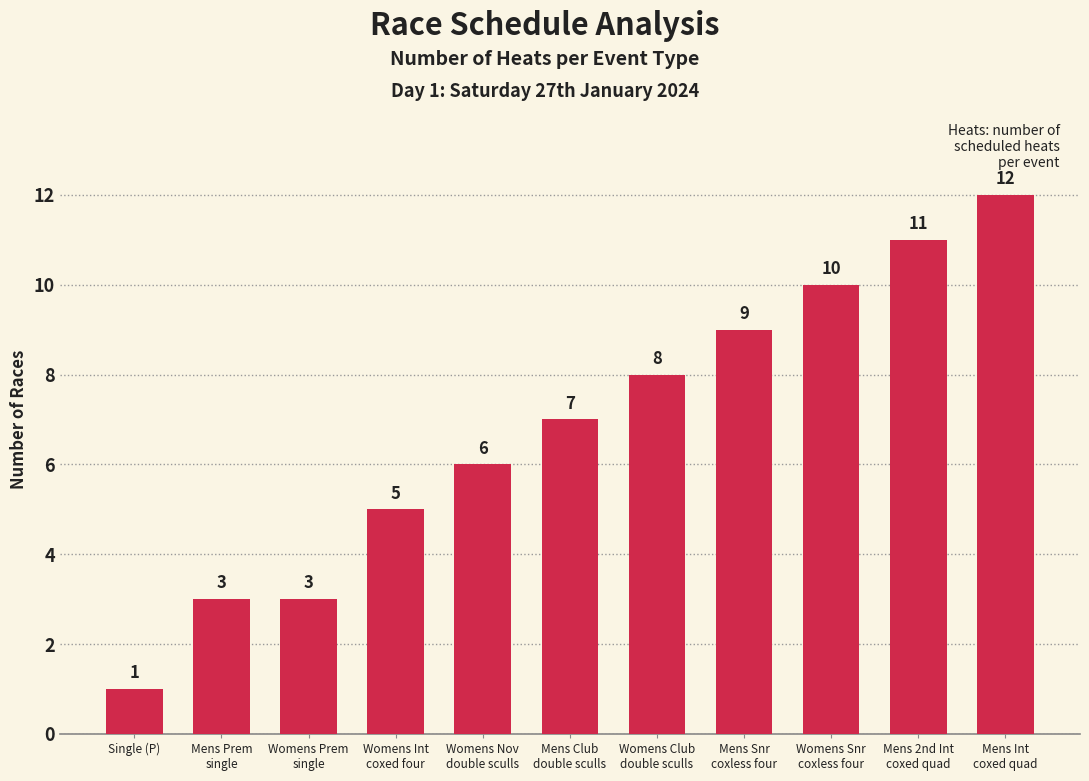

What is the sum of all values?

75